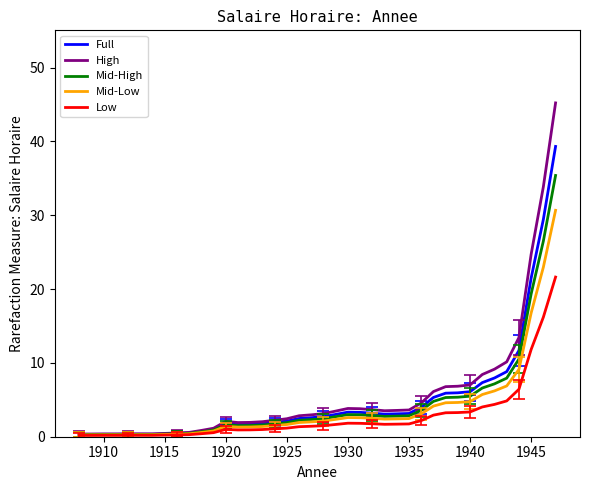

What is the maximum value shown in the chart?

45.2